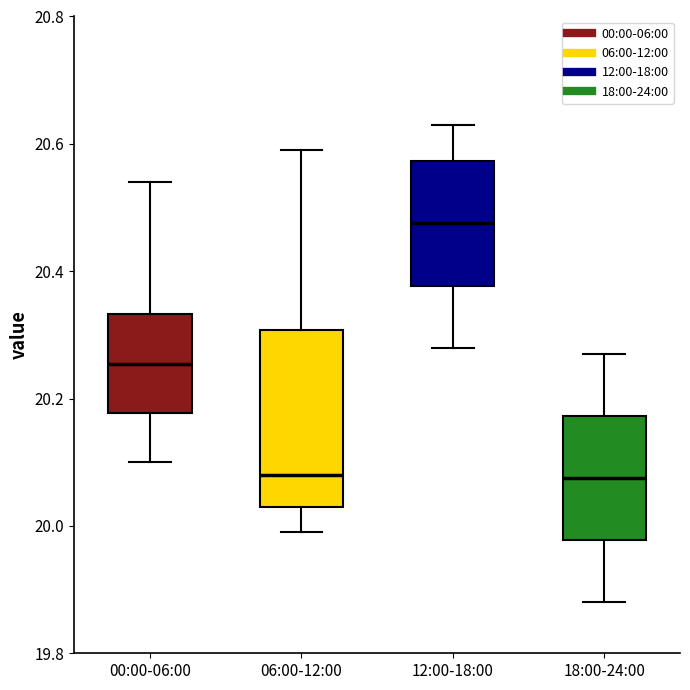

Reading left to right, transcribe this box plot: for each box, give where its median line is, the range the box spans, and where its two whiskers end, as read against the y-axis. The values are not printed on the chart, so give them approximately, as read against the axis.

00:00-06:00: median 20.26, box 20.18 to 20.34, whiskers 20.10 to 20.54
06:00-12:00: median 20.08, box 20.04 to 20.30, whiskers 20.00 to 20.60
12:00-18:00: median 20.48, box 20.38 to 20.58, whiskers 20.28 to 20.64
18:00-24:00: median 20.08, box 19.98 to 20.18, whiskers 19.88 to 20.28